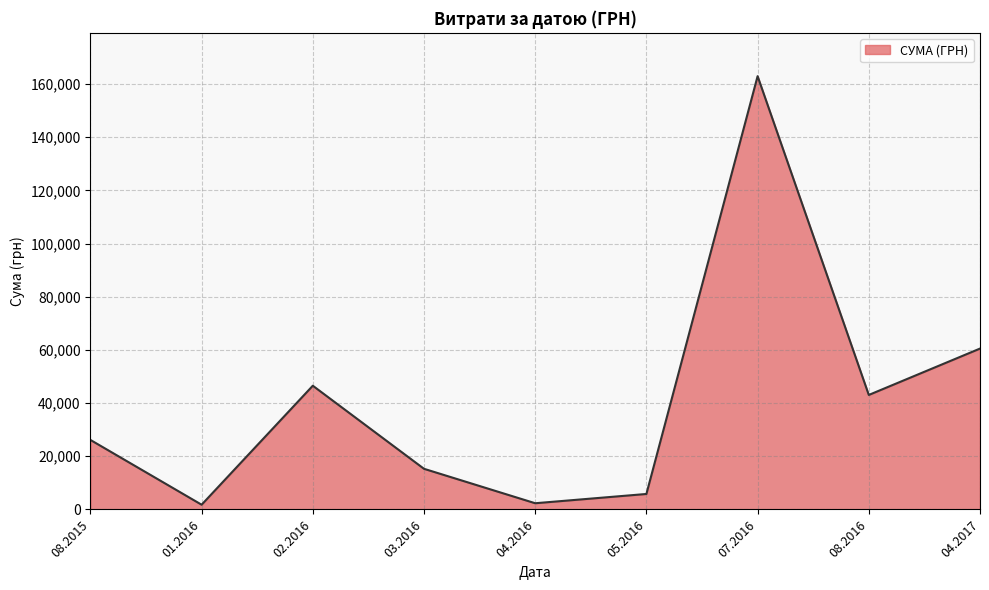

The value at 02.2016 is 46531.8. True or false?

True